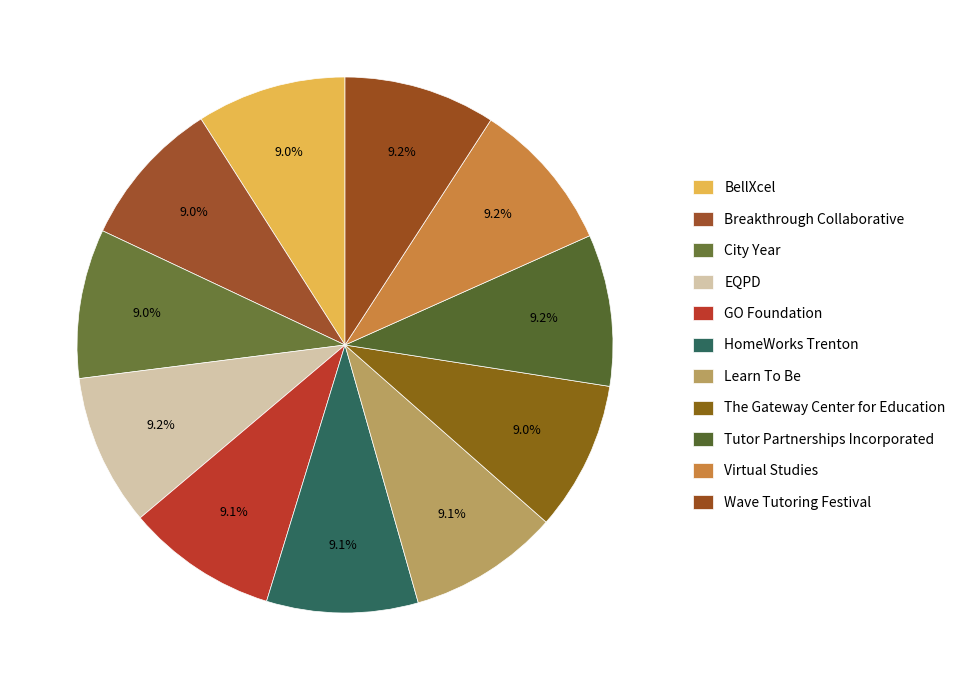

Rank the categories by value from highest to lowest.

Virtual Studies, EQPD, Tutor Partnerships Incorporated, Wave Tutoring Festival, HomeWorks Trenton, GO Foundation, Learn To Be, BellXcel, The Gateway Center for Education, City Year, Breakthrough Collaborative